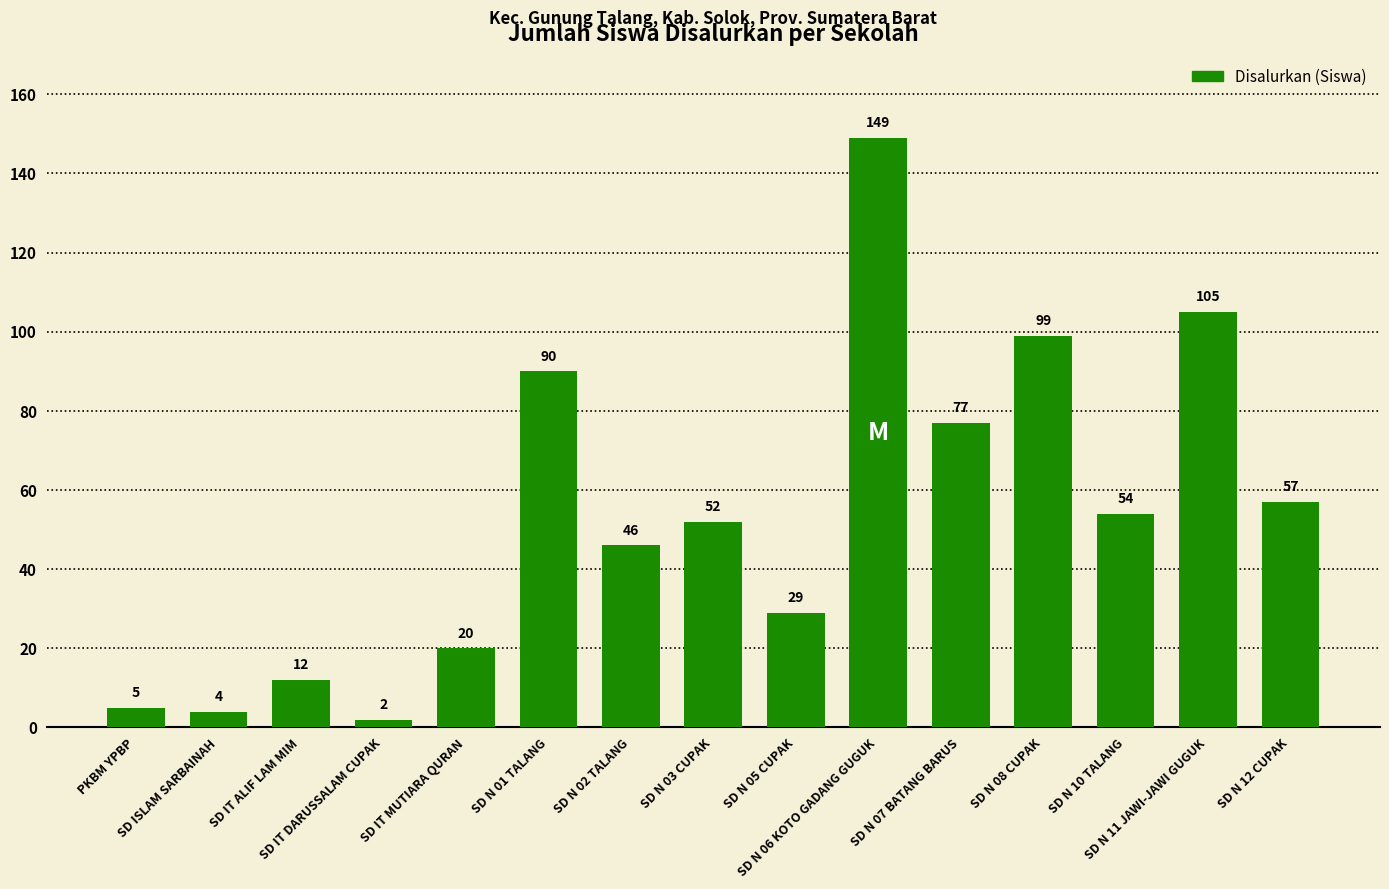

List the labels in order of value, smallest first.

SD IT DARUSSALAM CUPAK, SD ISLAM SARBAINAH, PKBM YPBP, SD IT ALIF LAM MIM, SD IT MUTIARA QURAN, SD N 05 CUPAK, SD N 02 TALANG, SD N 03 CUPAK, SD N 10 TALANG, SD N 12 CUPAK, SD N 07 BATANG BARUS, SD N 01 TALANG, SD N 08 CUPAK, SD N 11 JAWI-JAWI GUGUK, SD N 06 KOTO GADANG GUGUK